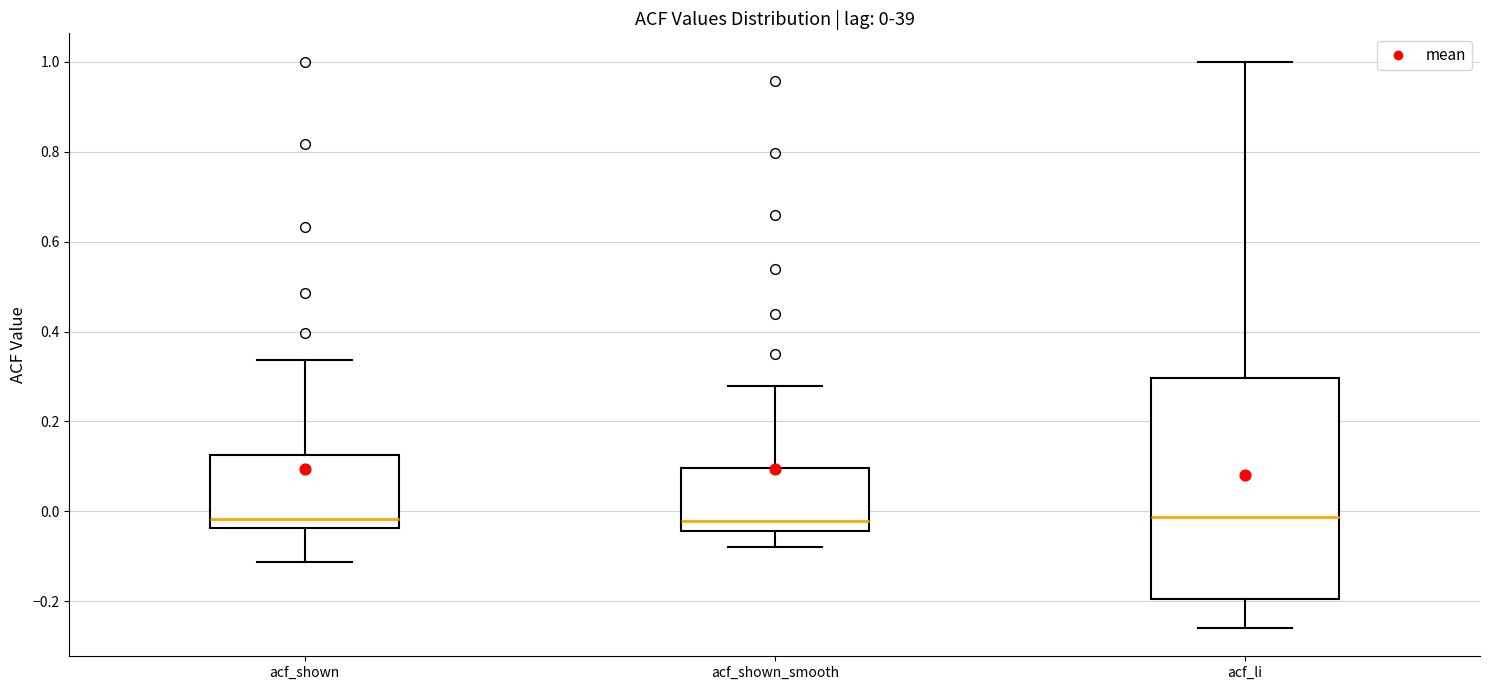

Comparing the boxes themselves (not the whiskers), which one is the tallest?

acf_li